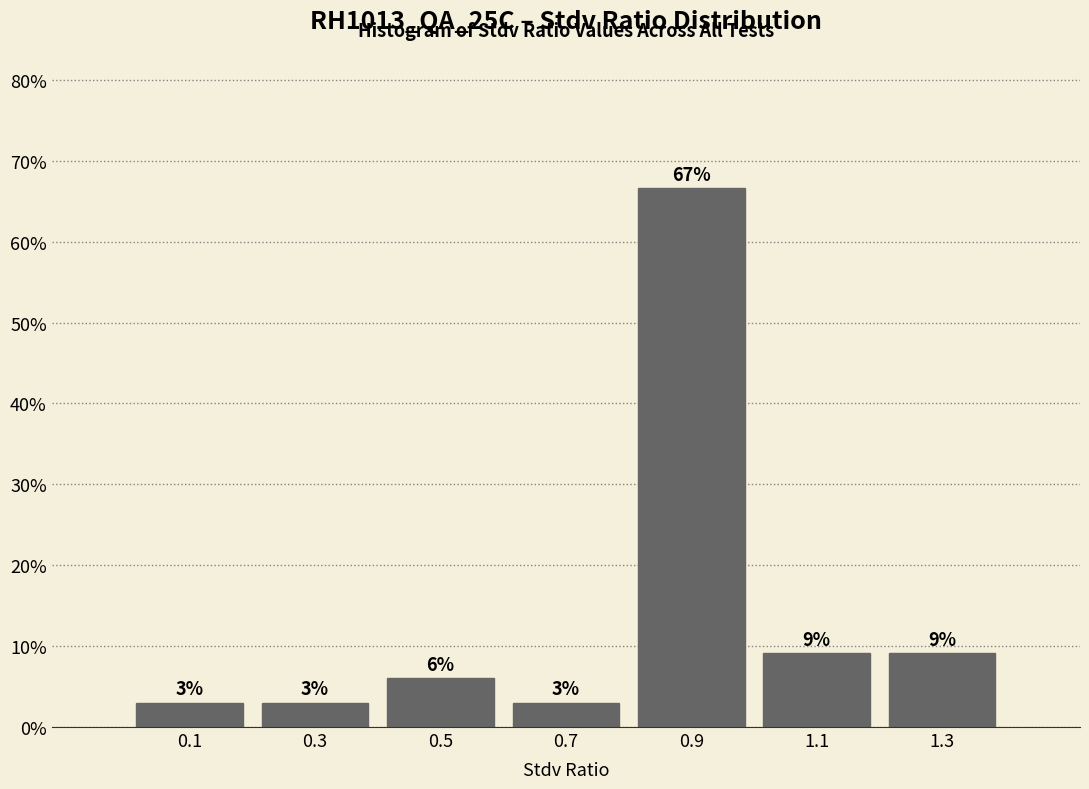

Over which range of the x-axis is the bar tallest?

0.8 to 1.0